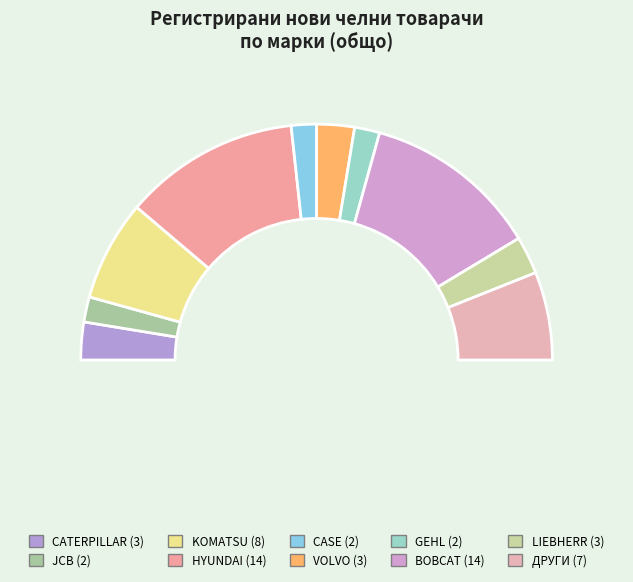

To the nearest percent, what percentage of the pie is CATERPILLAR?

5%